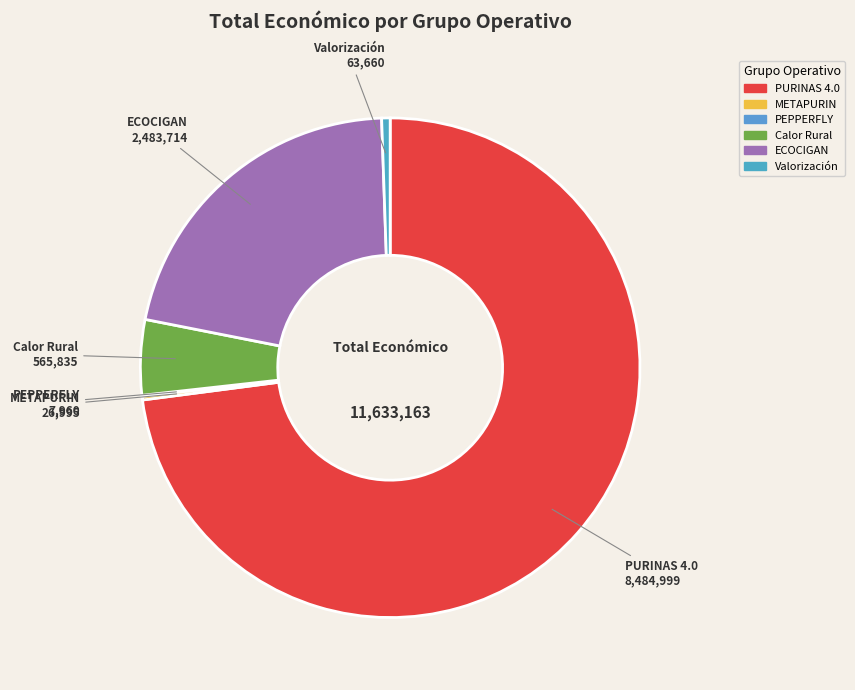

Approximately how many times larger is the value at PURINAS 4.0 compared to Valorización?

133.3